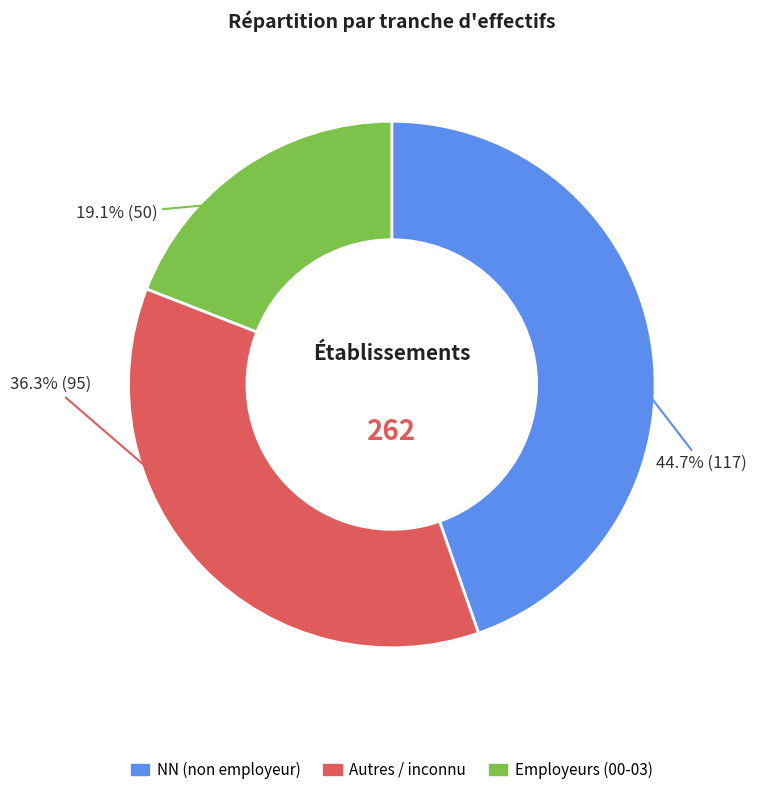

Does any single category account for the majority?

No